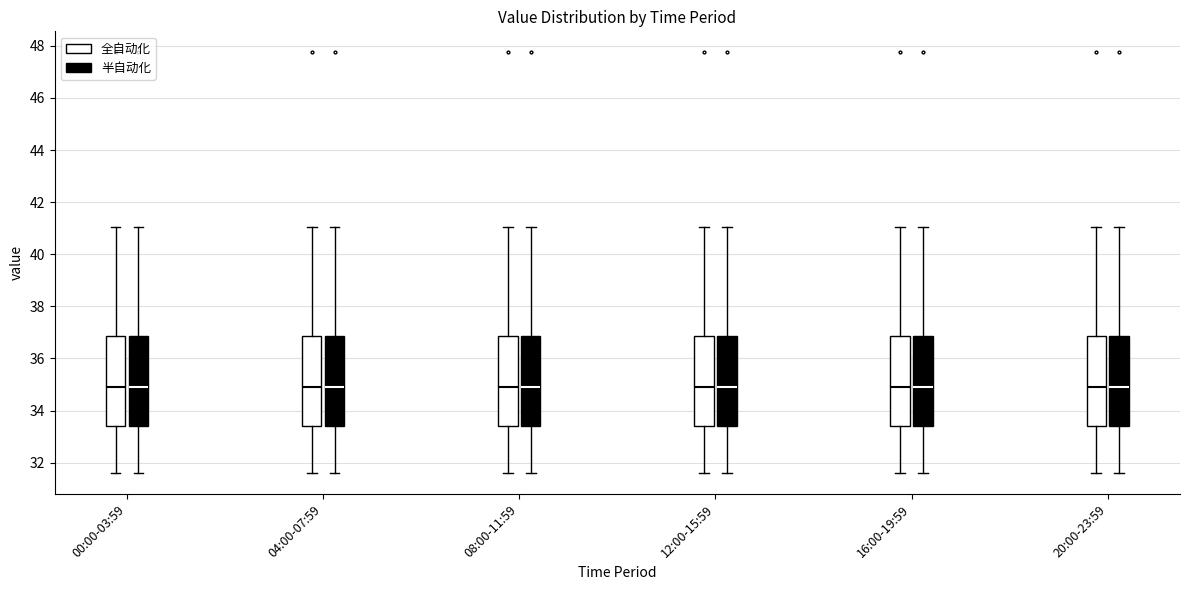

Where is the upper edge of the box for 16:00-19:59 (全自动化) on the y-axis? The values are not printed on the chart, so give them approximately, as read against the axis.

36.8